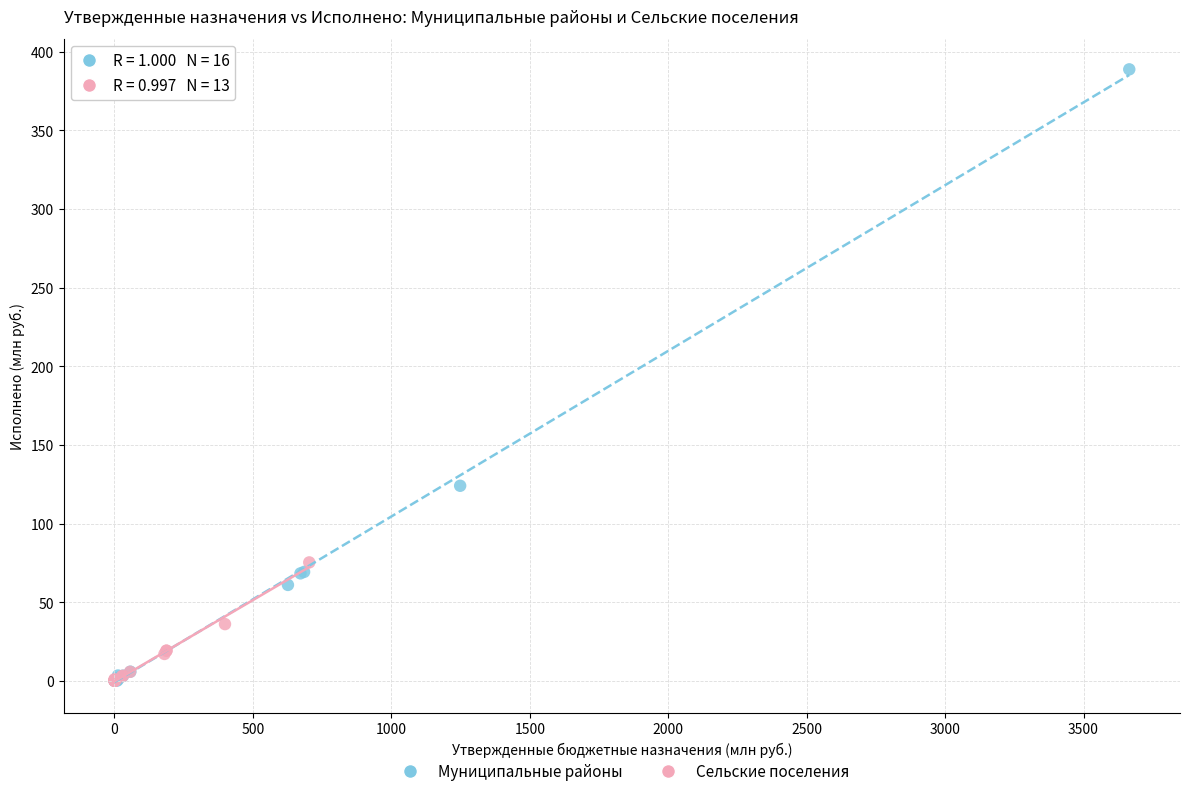

Which series has the largest Y range (max minus min)?

Муниципальные районы